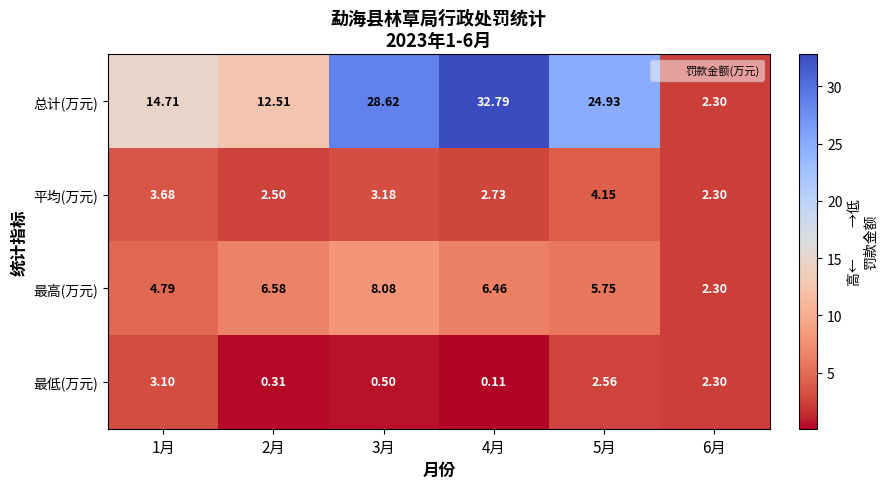

Between 5月 and 6月, which series saw the biggest shift?

总计(万元)